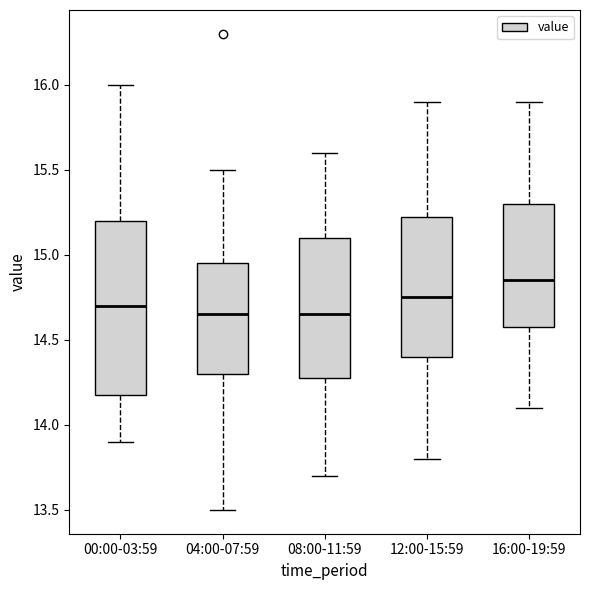

Reading left to right, transcribe this box plot: for each box, give where its median line is, the range the box spans, and where its two whiskers end, as read against the y-axis. The values are not printed on the chart, so give them approximately, as read against the axis.

00:00-03:59: median 14.70, box 14.20 to 15.20, whiskers 13.90 to 16.00
04:00-07:59: median 14.65, box 14.30 to 14.95, whiskers 13.50 to 15.50
08:00-11:59: median 14.65, box 14.30 to 15.10, whiskers 13.70 to 15.60
12:00-15:59: median 14.75, box 14.40 to 15.25, whiskers 13.80 to 15.90
16:00-19:59: median 14.85, box 14.60 to 15.30, whiskers 14.10 to 15.90